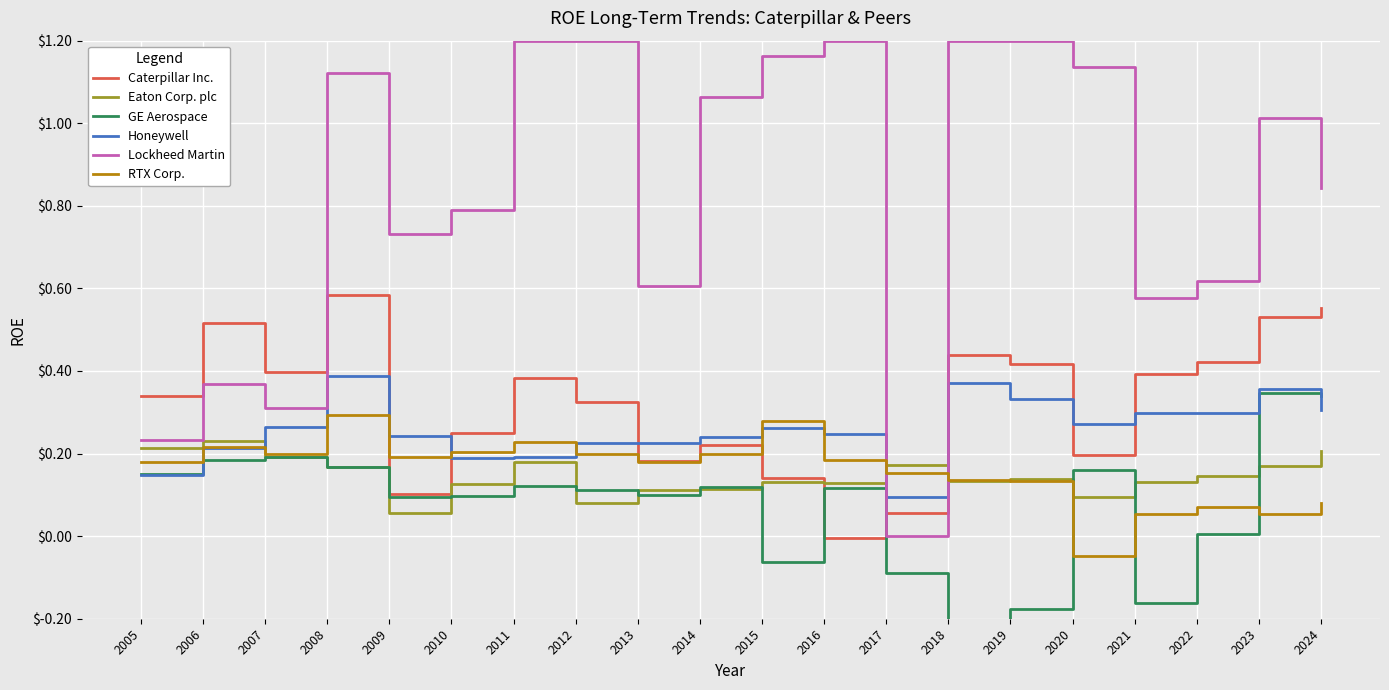

What are all the series names shown in the legend?

Caterpillar Inc., Eaton Corp. plc, GE Aerospace, Honeywell, Lockheed Martin, RTX Corp.